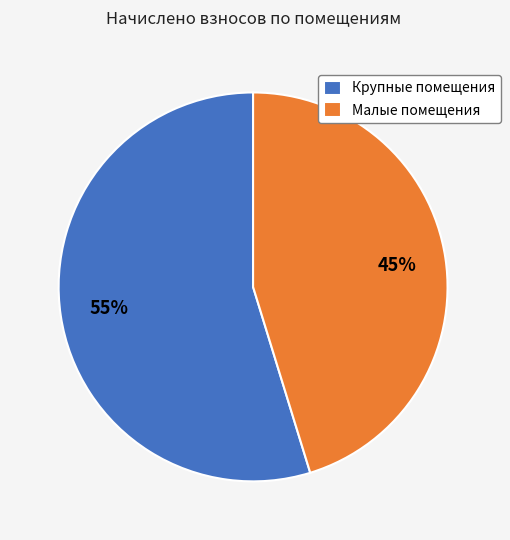

Is it true that Малые помещения is 45% of the pie?

True